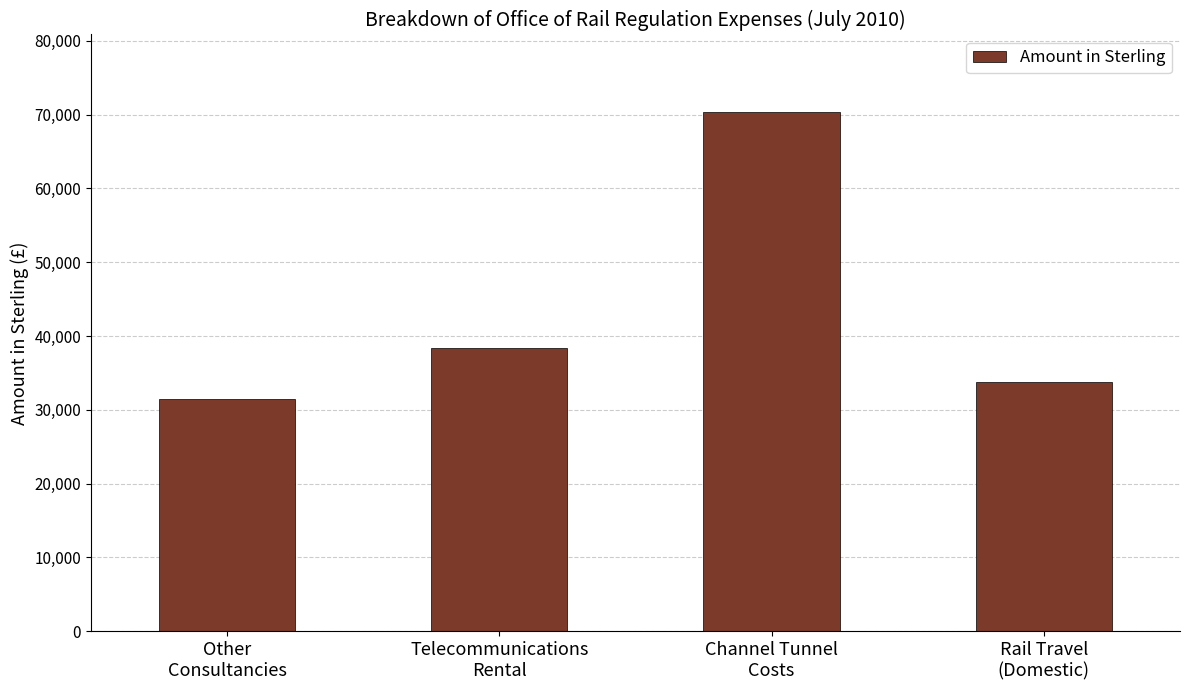

Count the number of data series in this chart.

1